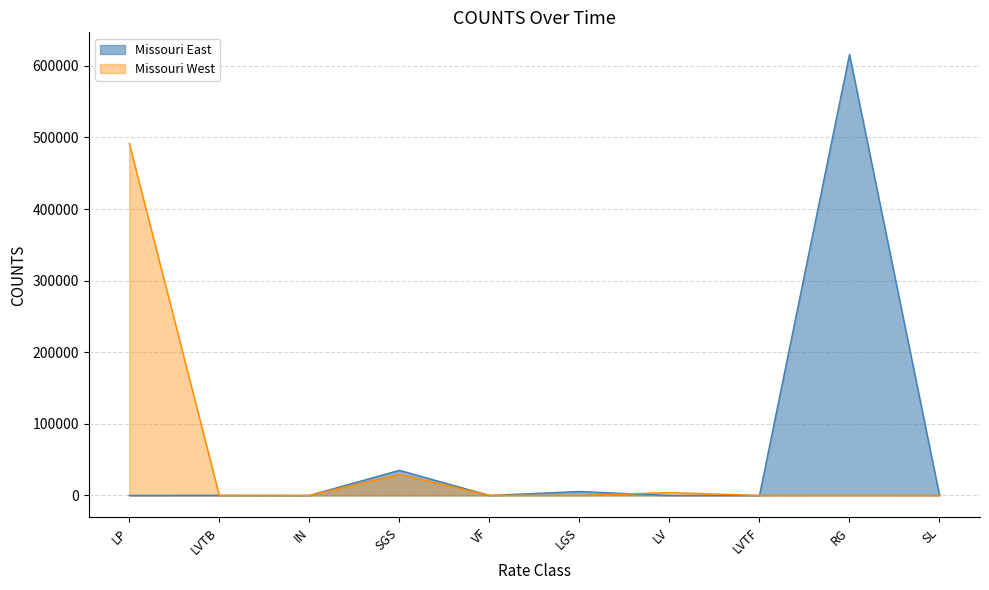

At which label does Missouri West reach its minimum?

SL